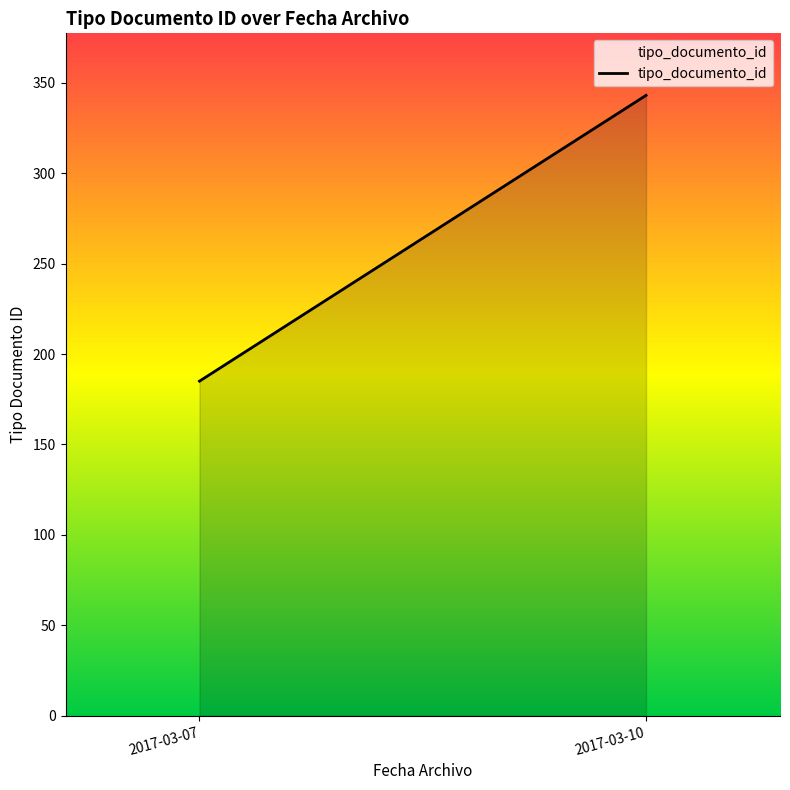

Rank the categories by value from highest to lowest.

2017-03-10, 2017-03-07